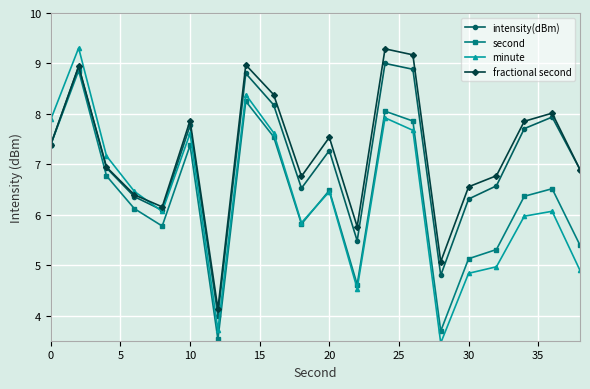

How many interior local valleys does the fractional second series have?

5